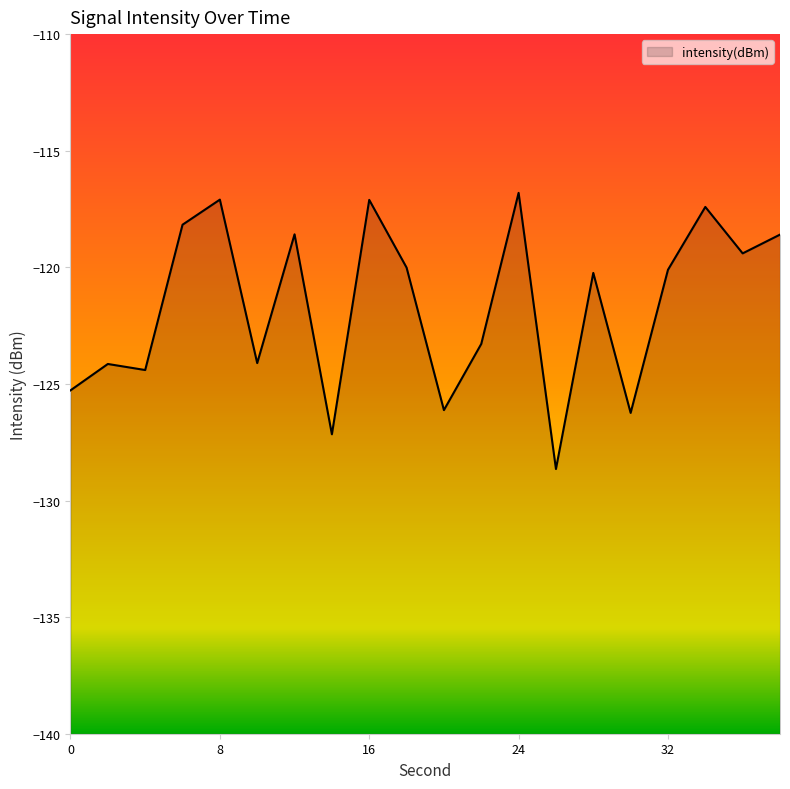

Reading left to right, what are all the values shown in this chart?

0=-125.3	2=-124.1	4=-124.4	6=-118.2	8=-117.1	10=-124.1	12=-118.6	14=-127.2	16=-117.1	18=-120.0	20=-126.1	22=-123.3	24=-116.8	26=-128.6	28=-120.2	30=-126.2	32=-120.1	34=-117.4	36=-119.4	38=-118.6